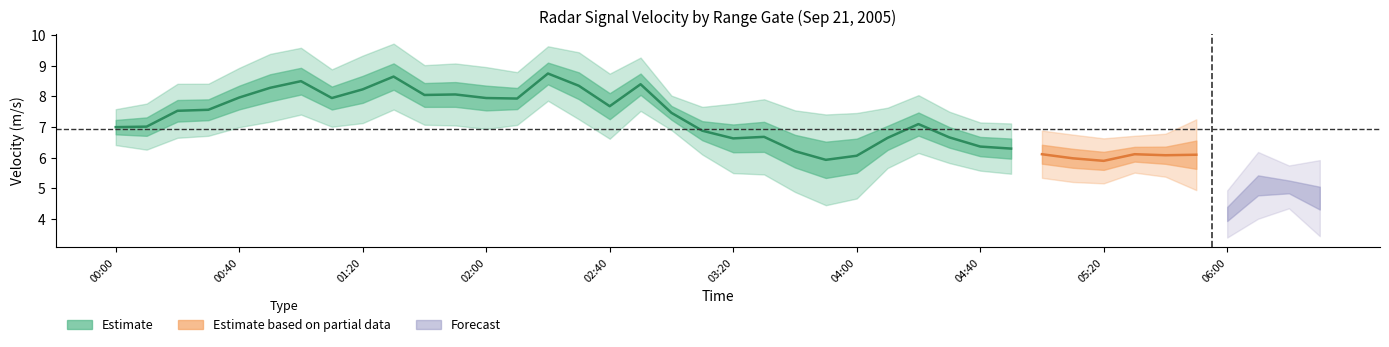

The value of 5.740 at 2005/09/21 00:20 is 4.8. True or false?

False